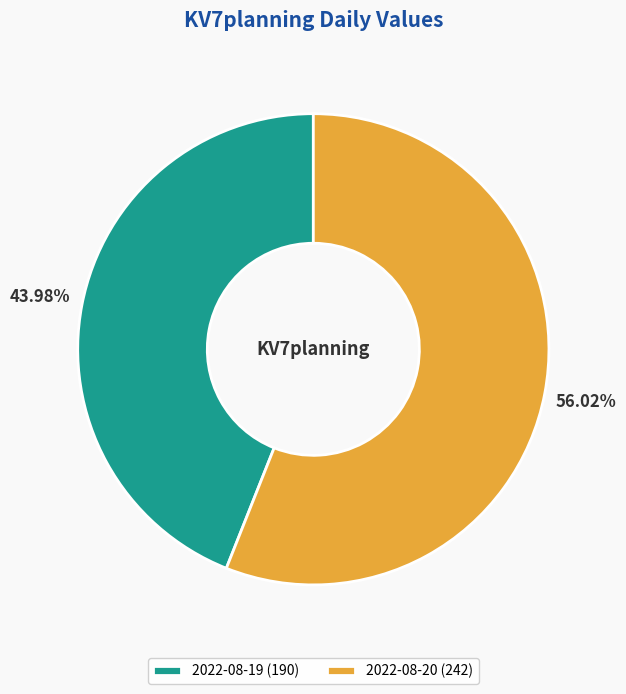

Is the sum of 2022-08-20 and 2022-08-19 greater than half?

Yes